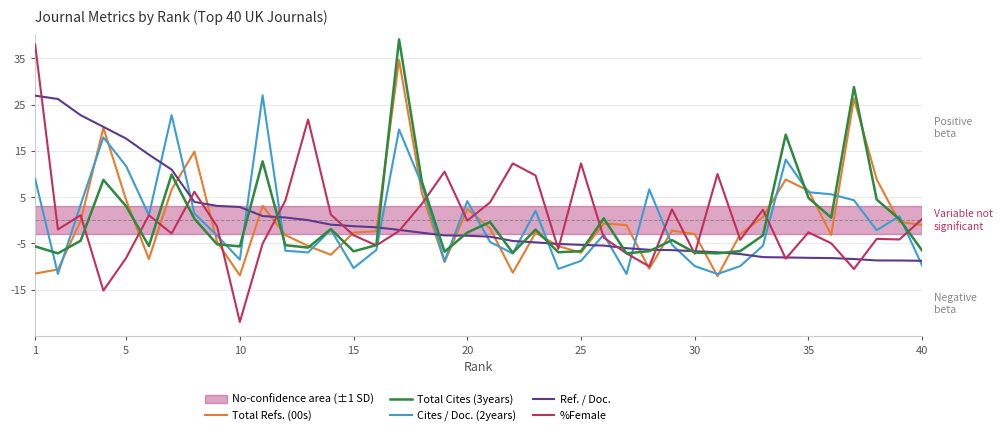

What is the difference between the maximum and minimum values in the Cites / Doc. (2years) series?

38.6